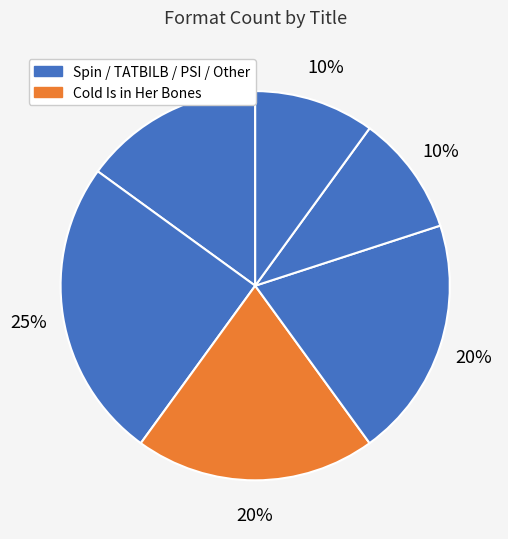

Is there a majority slice in this chart?

No